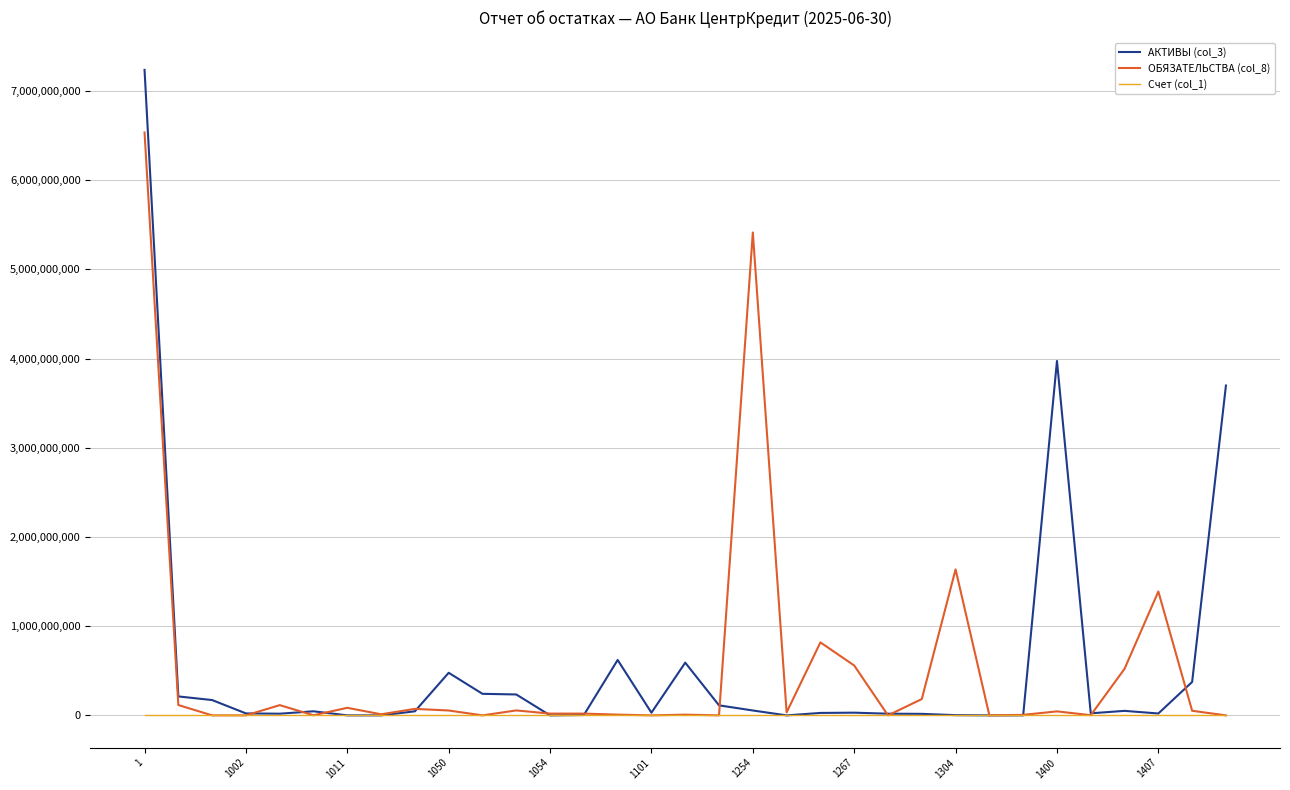

What is the greatest value displayed?

7236688626